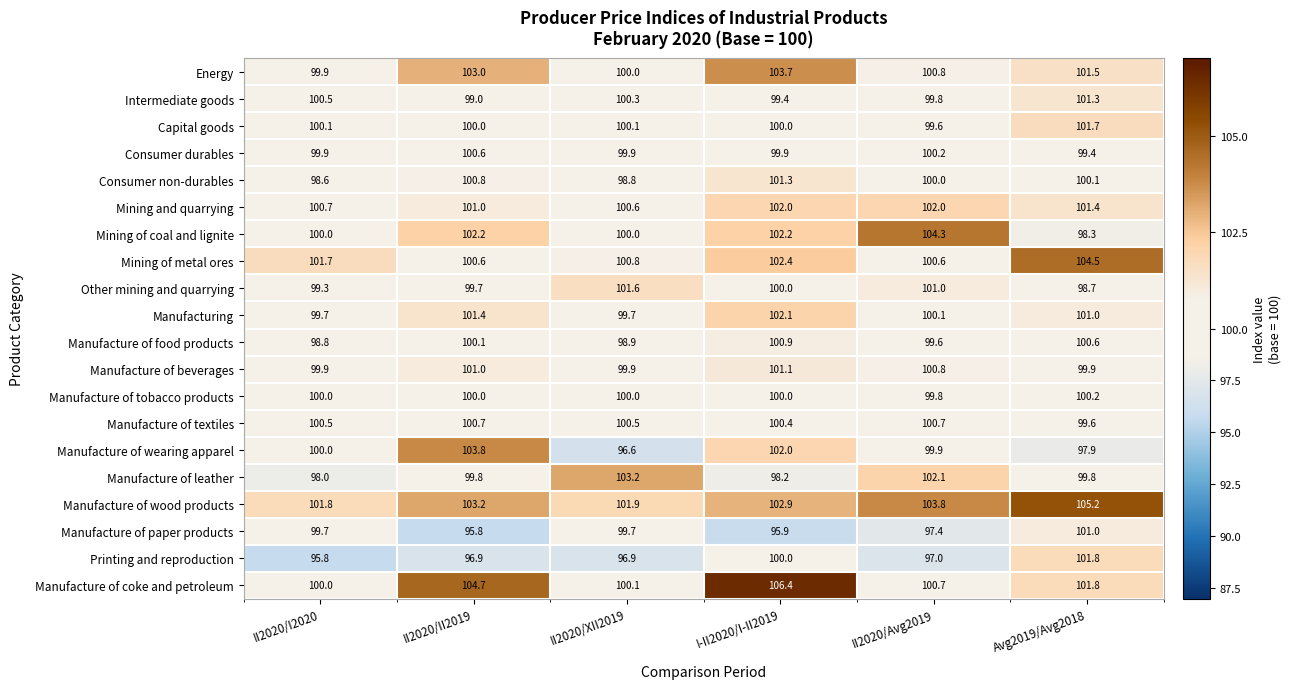

Read the Manufacture of tobacco products value at II2020/XII2019.

100.0